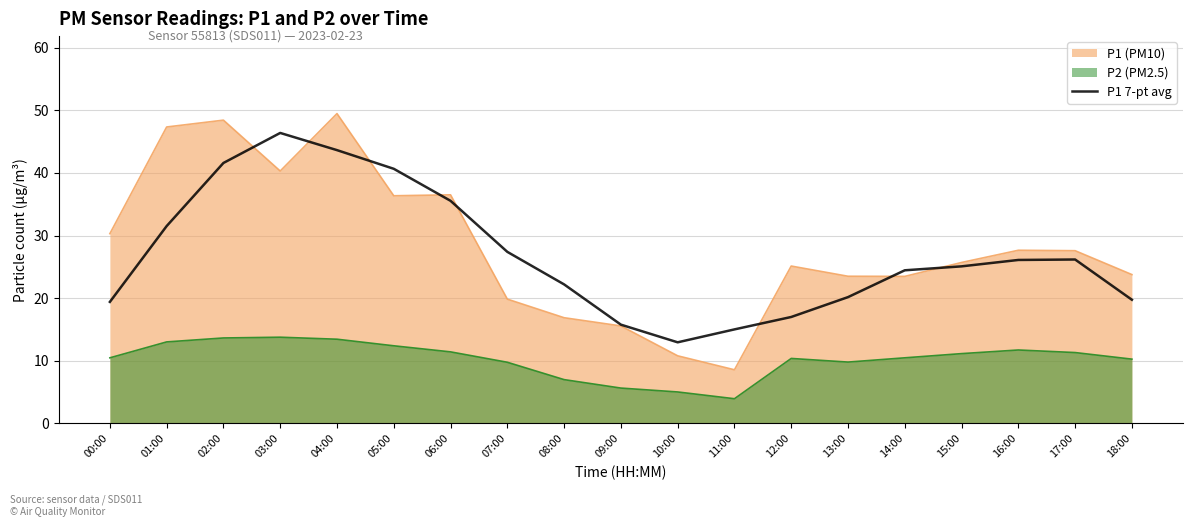

Which label corresponds to the largest value in the chart?

04:00